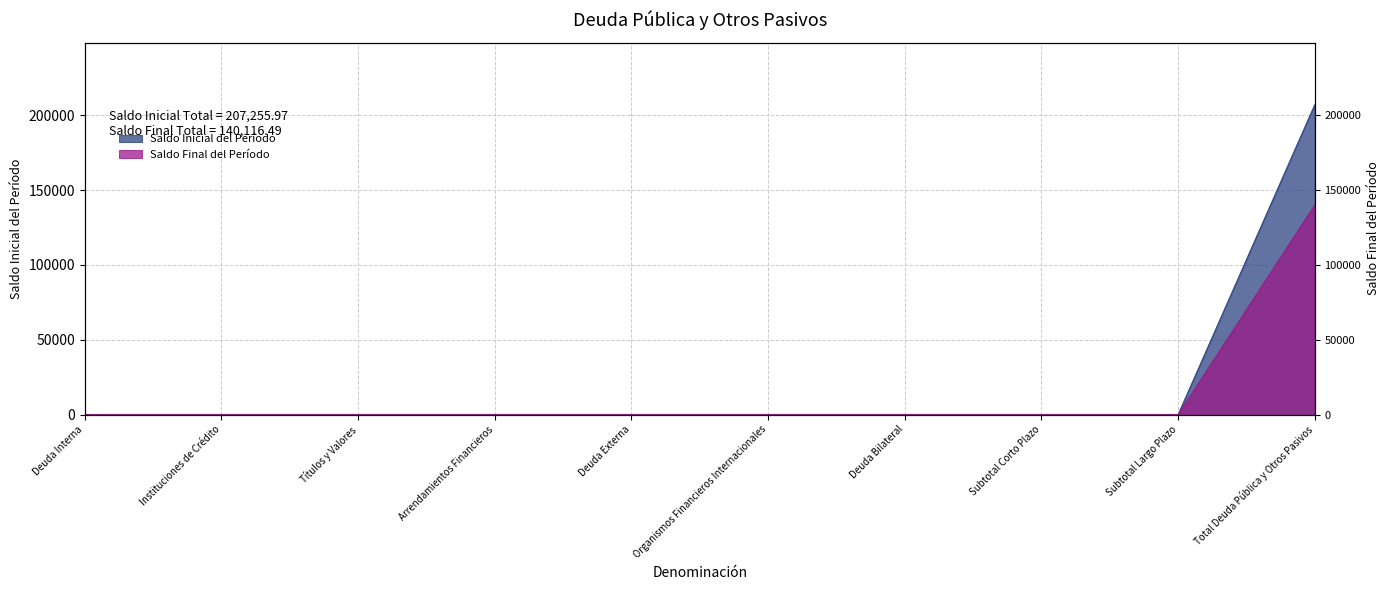

At which label does Saldo Inicial del Período reach its minimum?

Deuda Interna